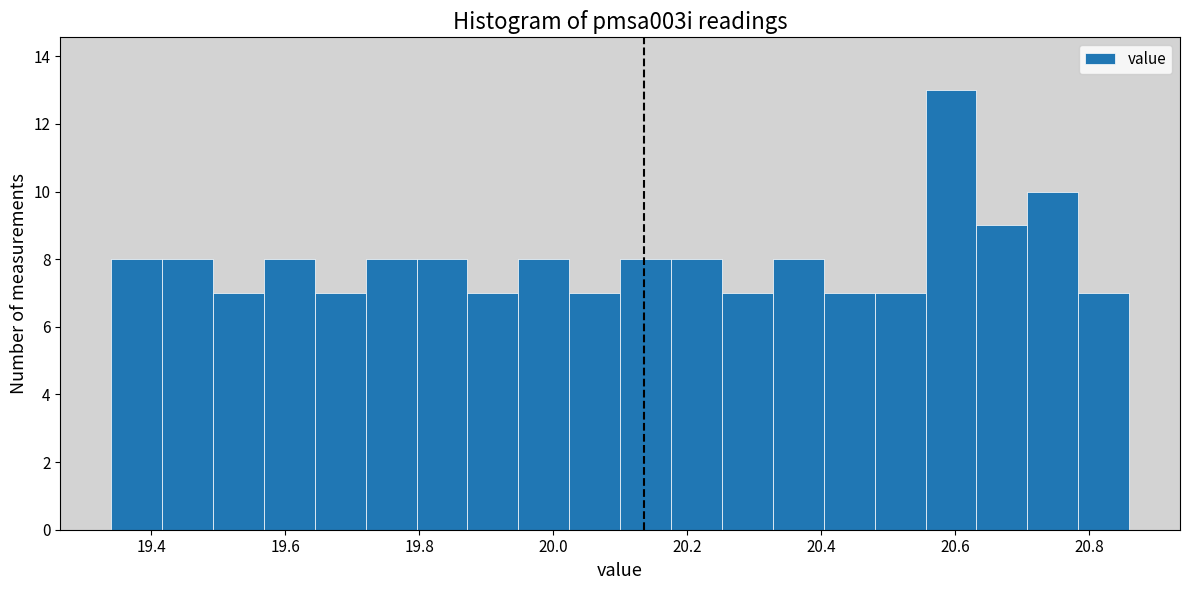

Around what value on the x-axis is the tallest bar? Give the approximate position of its centre, as read against the axis.

20.60